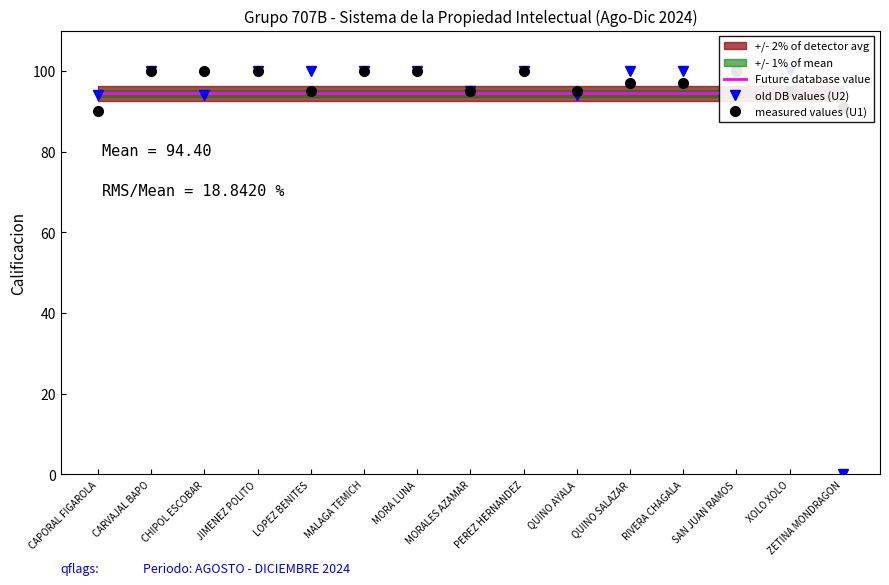

The value of Future database value at CAPORAL FIGAROLA is 43.6. True or false?

False